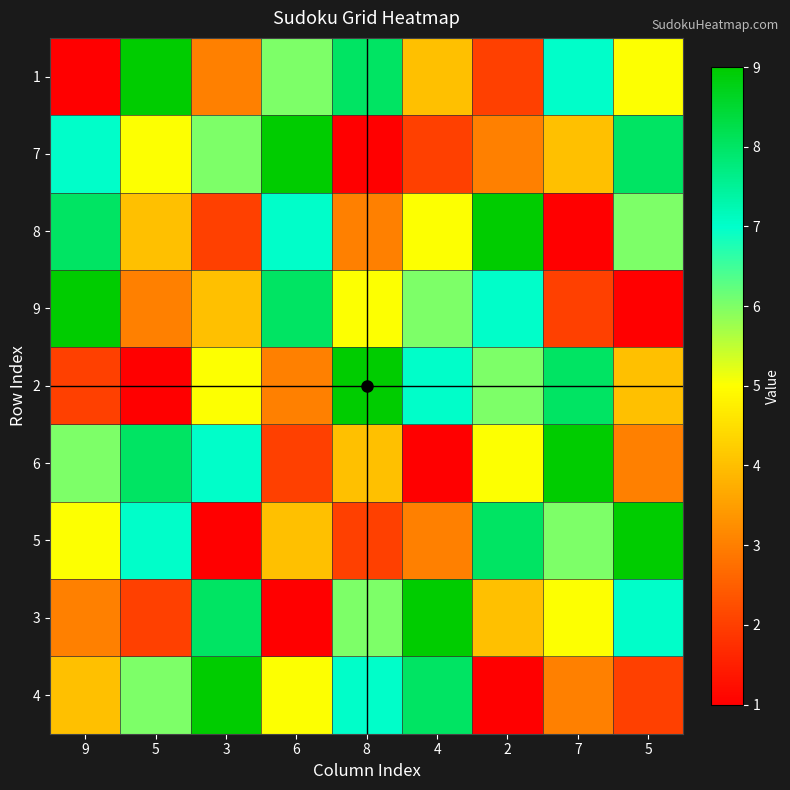

List the series in order of their peak value, highest first.

1, 7, 8, 9, 2, 6, 5, 3, 4